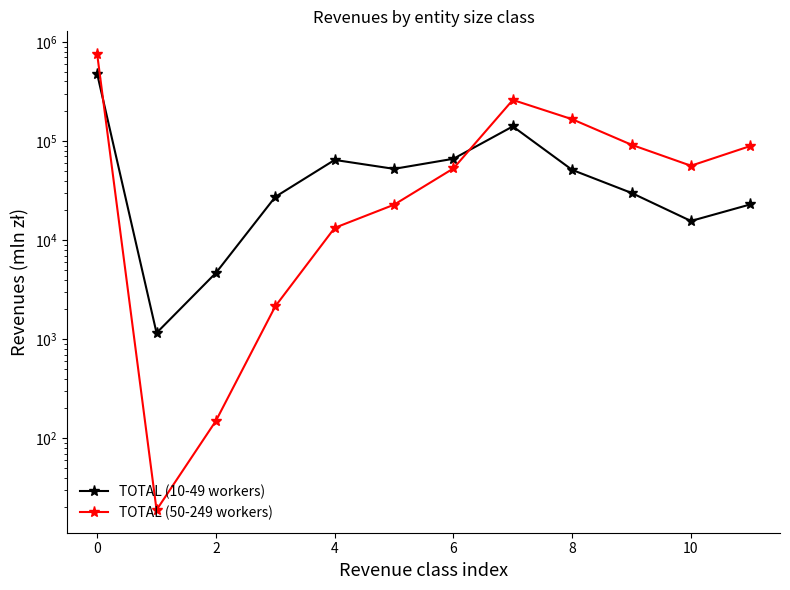

Is it true that TOTAL (50-249 workers) equals 29748.4 at 8?

False